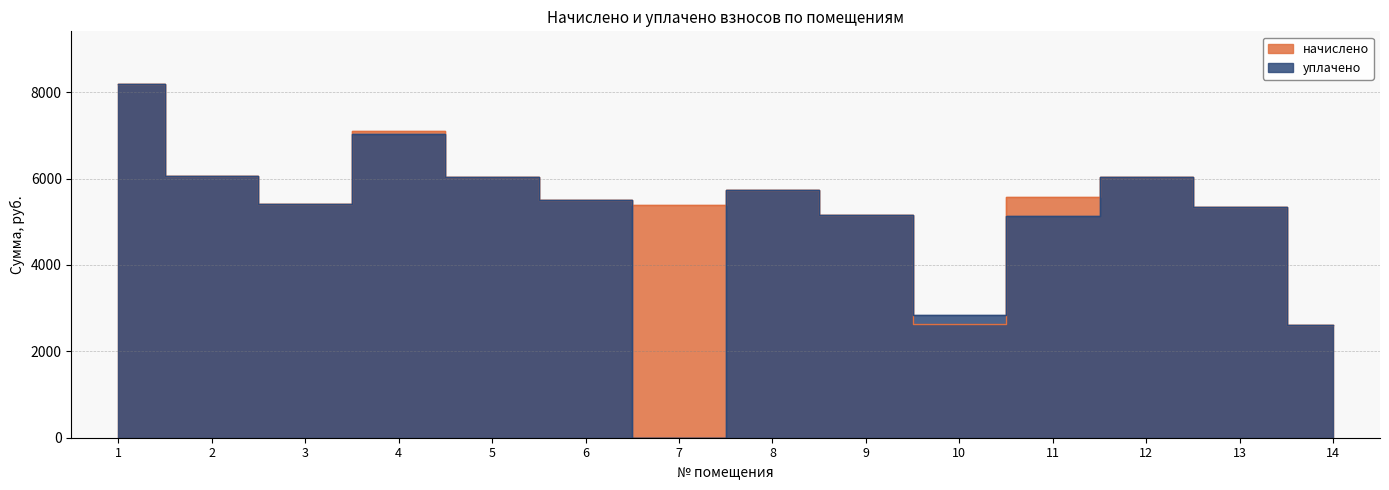

Which label corresponds to the largest value in the chart?

1